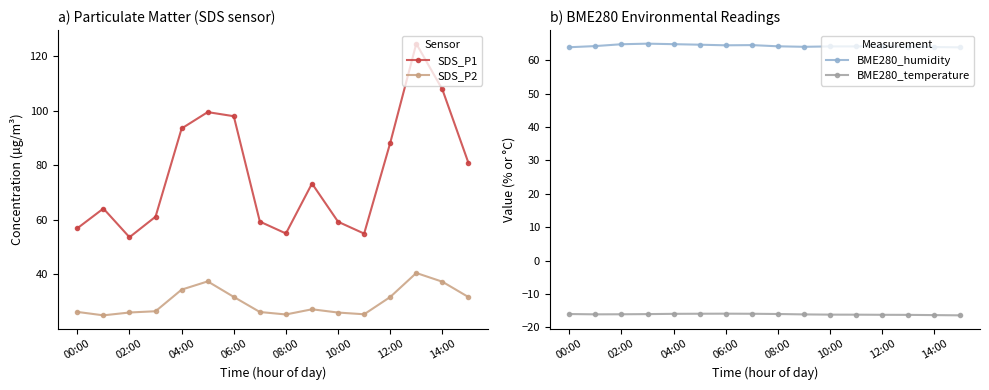

Is this an area chart (filled region under the line)?

No